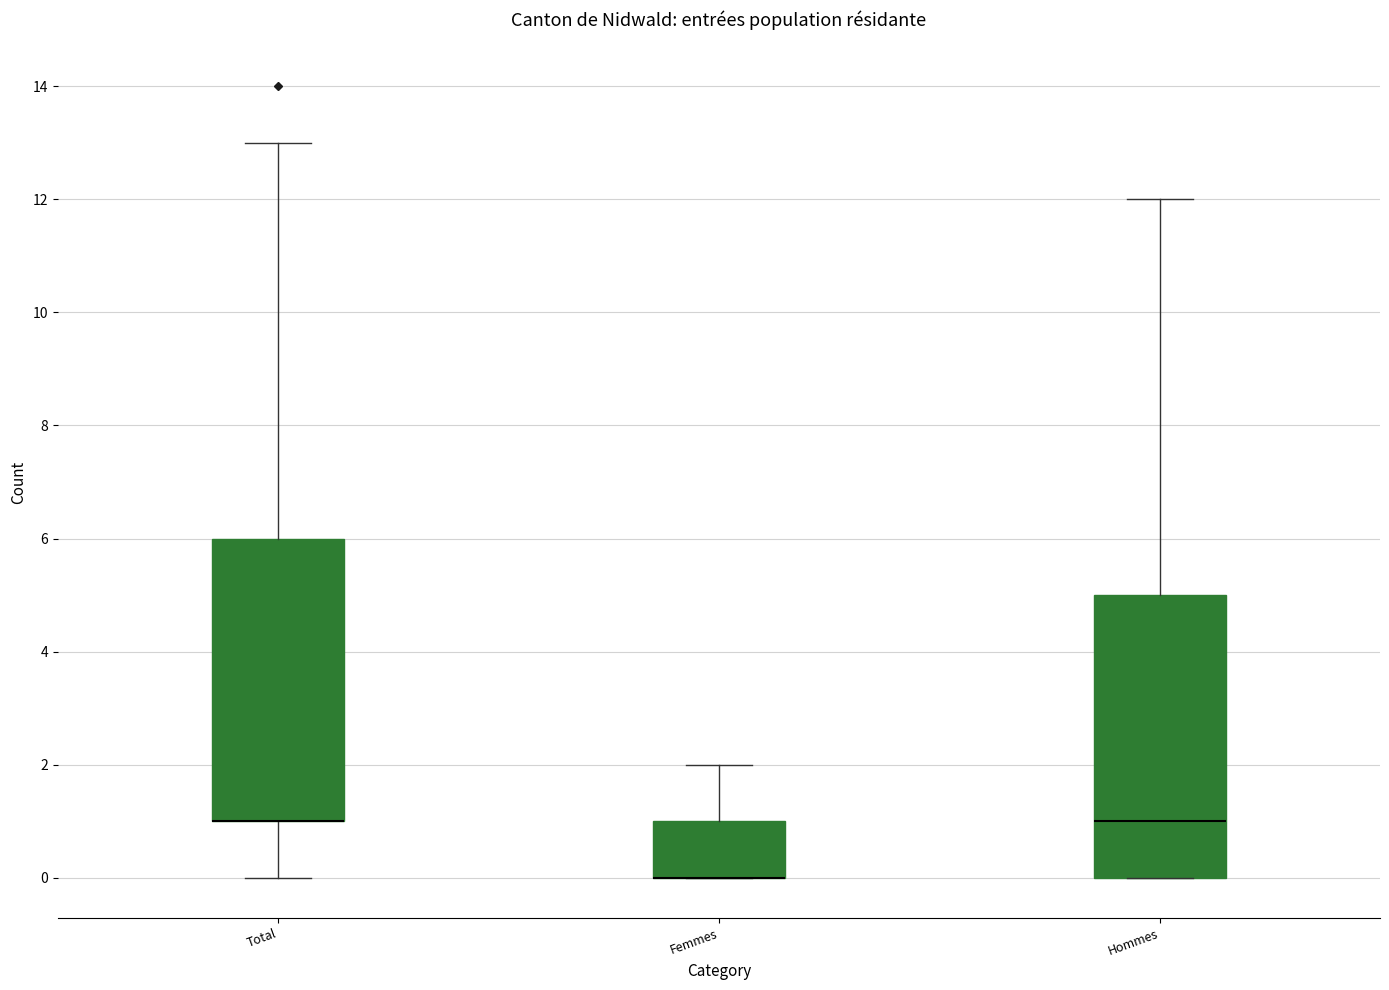

Reading left to right, read every box against the y-axis: the position of its median line, the range the box covers, and the ends of its whiskers. The values are not printed on the chart, so give them approximately, as read against the axis.

Total: median 1 (drawn on the box's lower edge), box 1 to 6, whiskers 0 to 13
Femmes: median 0 (drawn on the box's lower edge), box 0 to 1, whiskers 0 to 2
Hommes: median 1, box 0 to 5, whiskers 0 to 12